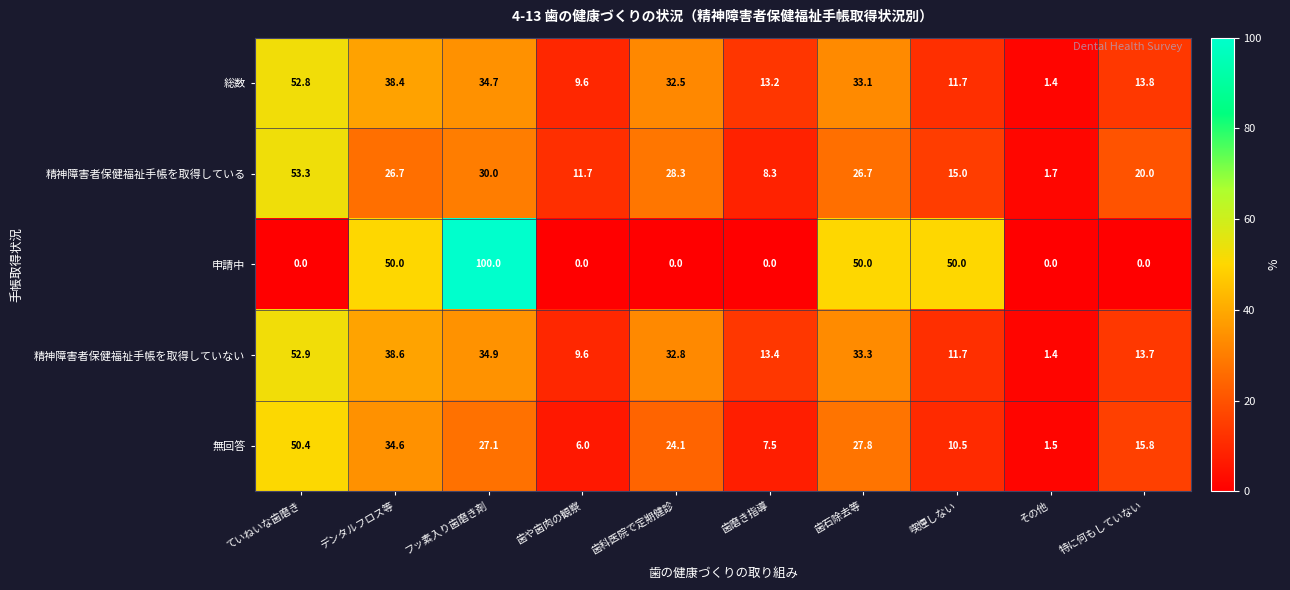

What is the approximate value of 無回答 at 喫煙しない?

10.5